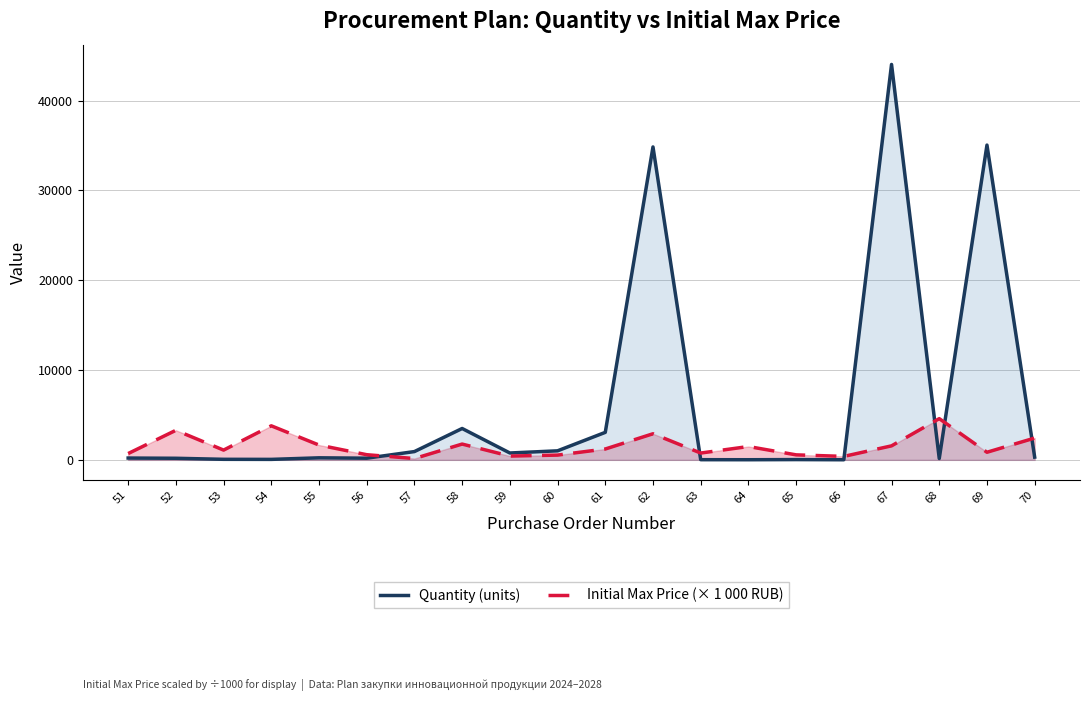

List the labels in order of Quantity (units) value, smallest first.

66, 64, 63, 65, 54, 53, 68, 52, 56, 51, 55, 70, 59, 57, 60, 61, 58, 62, 69, 67